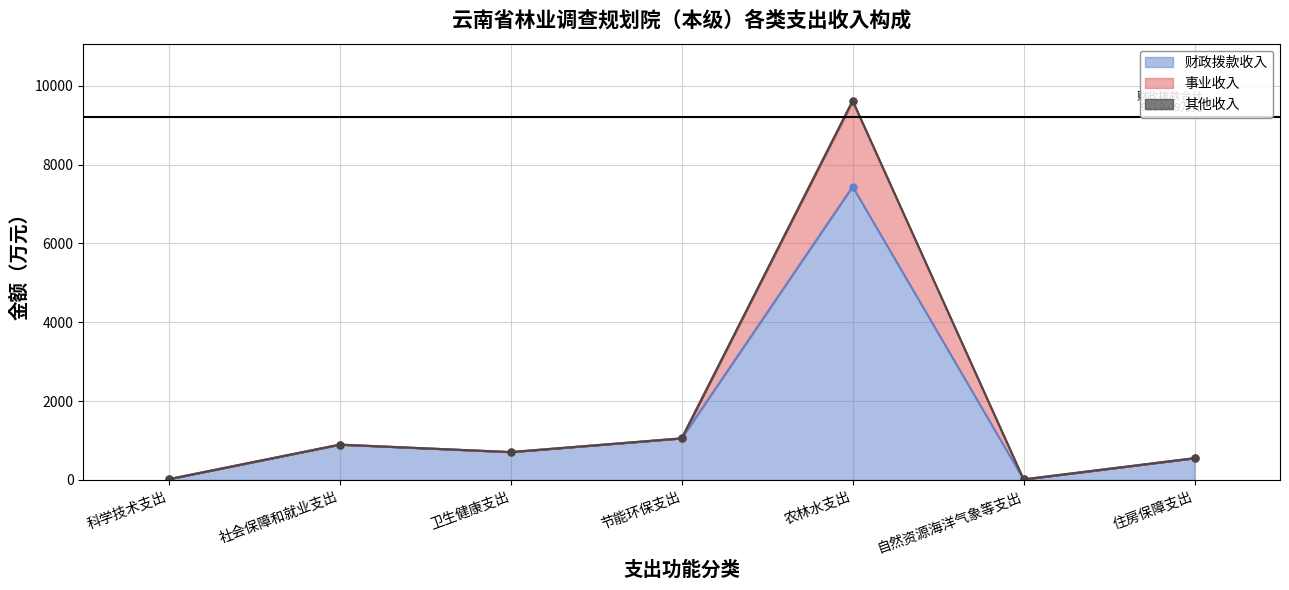

Where is 财政拨款收入 nearest to the value 3728?

节能环保支出